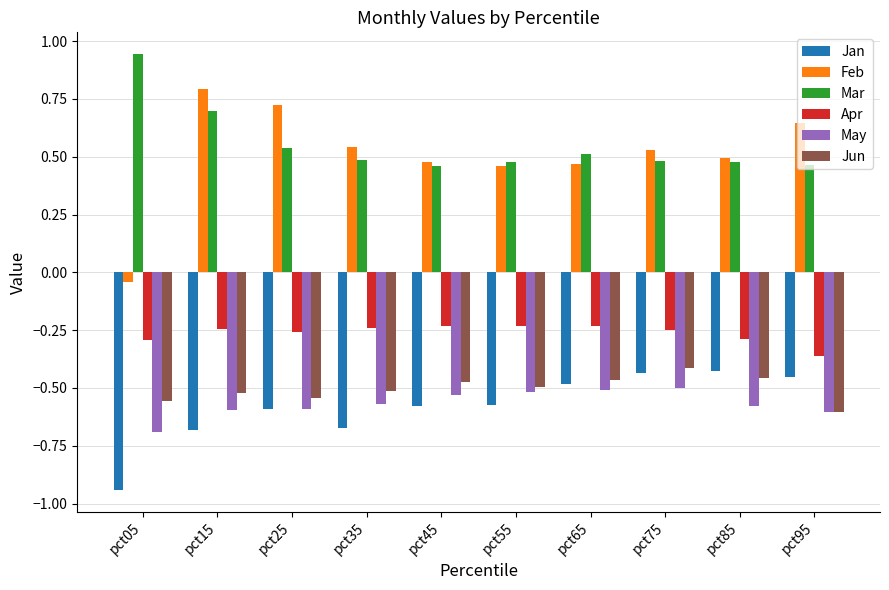

What is the difference between the maximum and minimum values in the May series?

0.2